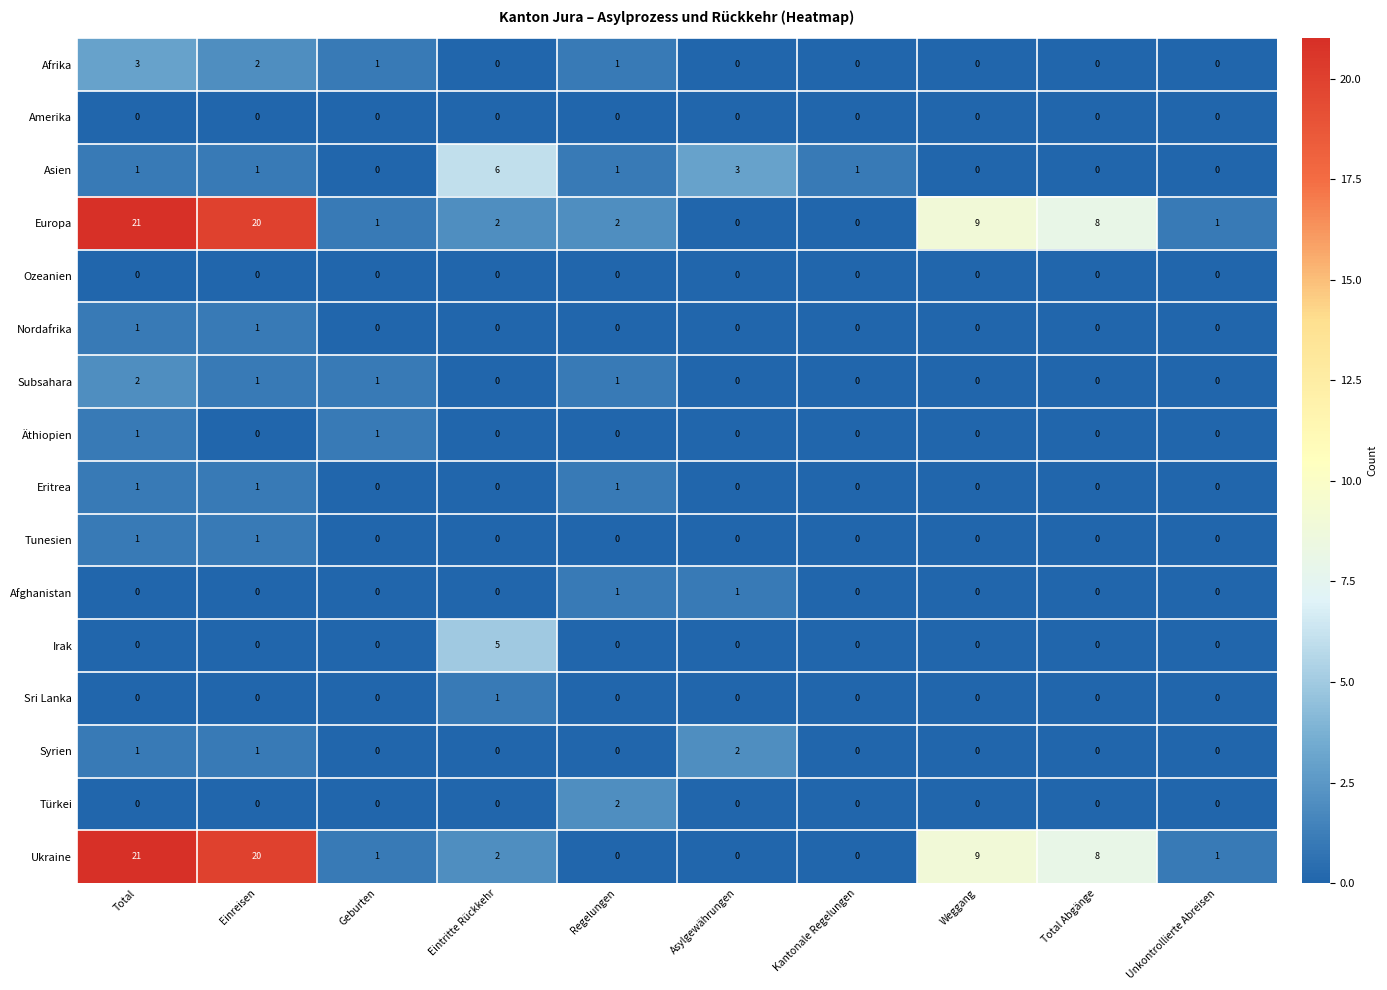

True or false: Irak has a value of -3 at Total.

False